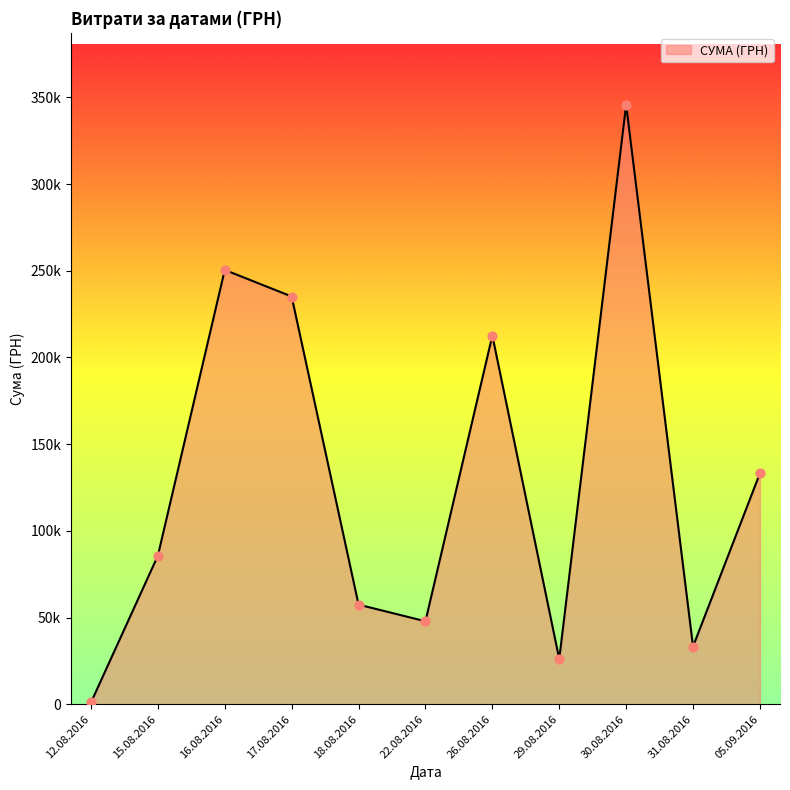

Between 30.08.2016 and 05.09.2016, which is larger?

30.08.2016